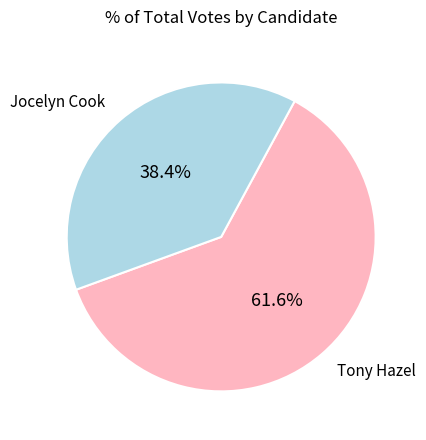

Is there a majority slice in this chart?

Yes